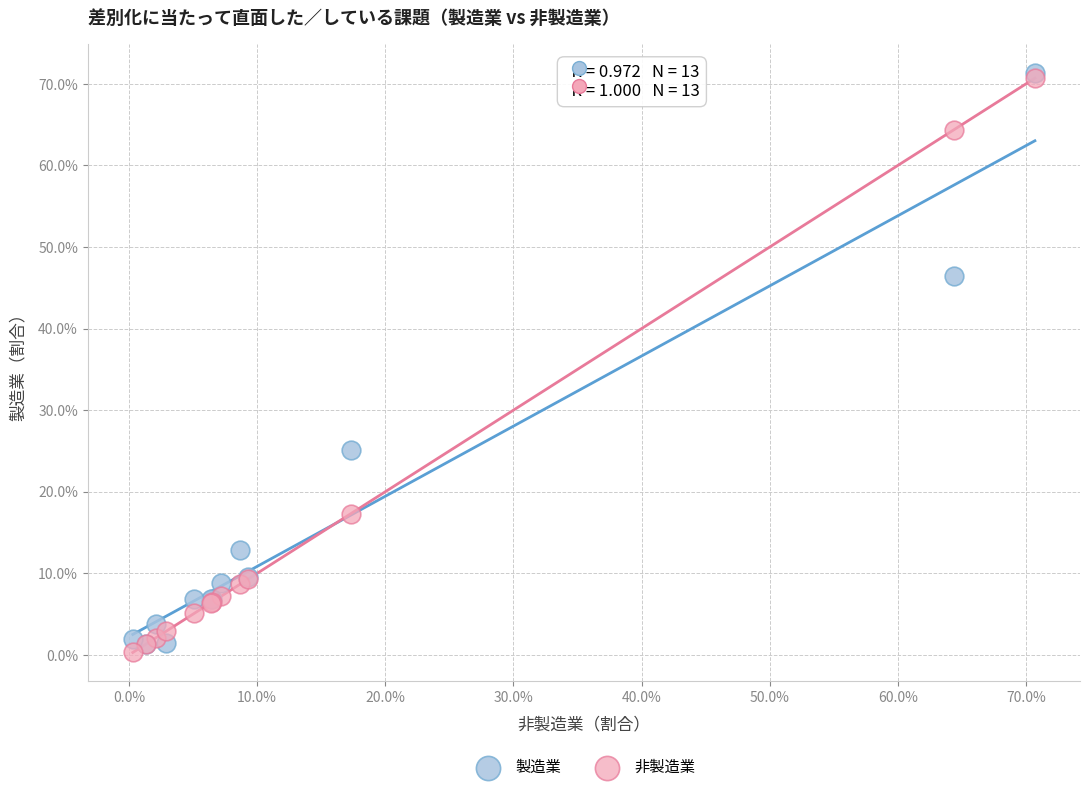

What are all the series names shown in the legend?

製造業, 非製造業